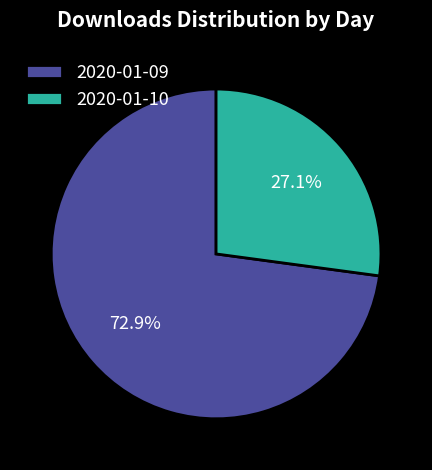

Which slice represents more than half of the pie?

2020-01-09